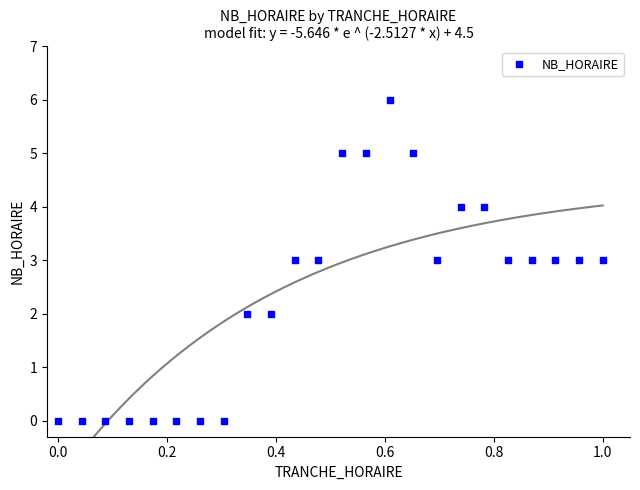

What is the range of Y values (max minus min)?

6